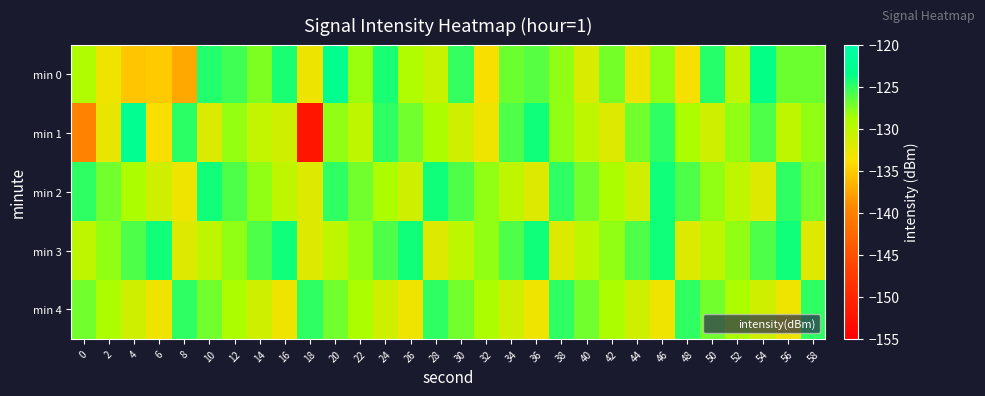

Reading right to left, list all the values displayed in this chart.

min 0: 58=-126.9	56=-126.9	54=-123.6	52=-130.2	50=-124.8	48=-133.4	46=-128.0	44=-133.1	42=-127.2	40=-131.7	38=-128.0	36=-126.2	34=-126.9	32=-133.6	30=-125.2	28=-130.6	26=-129.1	24=-124.3	22=-128.3	20=-122.8	18=-132.9	16=-124.4	14=-127.4	12=-125.5	10=-124.6	8=-137.2	6=-135.2	4=-135.4	2=-133.0	0=-129.1
min 1: 58=-128.0	56=-130.0	54=-126.0	52=-128.0	50=-131.0	48=-129.0	46=-125.0	44=-127.0	42=-132.0	40=-130.0	38=-128.0	36=-124.0	34=-126.0	32=-133.0	30=-131.0	28=-129.0	26=-127.0	24=-125.0	22=-130.0	20=-128.0	18=-152.2	16=-131.0	14=-130.4	12=-128.1	10=-131.8	8=-124.9	6=-133.6	4=-122.7	2=-132.7	0=-139.8
min 2: 58=-127.0	56=-125.0	54=-132.0	52=-130.0	50=-128.0	48=-126.0	46=-124.0	44=-131.0	42=-129.0	40=-127.0	38=-125.0	36=-132.0	34=-130.0	32=-128.0	30=-126.0	28=-124.0	26=-131.0	24=-129.0	22=-127.0	20=-125.0	18=-132.0	16=-130.0	14=-128.0	12=-126.0	10=-124.0	8=-133.0	6=-131.0	4=-129.0	2=-127.0	0=-125.0
min 3: 58=-132.0	56=-124.0	54=-126.0	52=-128.0	50=-130.0	48=-132.0	46=-124.0	44=-126.0	42=-128.0	40=-130.0	38=-132.0	36=-124.0	34=-126.0	32=-128.0	30=-130.0	28=-132.0	26=-124.0	24=-126.0	22=-128.0	20=-130.0	18=-132.0	16=-124.0	14=-126.0	12=-128.0	10=-130.0	8=-132.0	6=-124.0	4=-126.0	2=-128.0	0=-130.0
min 4: 58=-125.0	56=-133.0	54=-131.0	52=-129.0	50=-127.0	48=-125.0	46=-133.0	44=-131.0	42=-129.0	40=-127.0	38=-125.0	36=-133.0	34=-131.0	32=-129.0	30=-127.0	28=-125.0	26=-133.0	24=-131.0	22=-129.0	20=-127.0	18=-125.0	16=-133.0	14=-131.0	12=-129.0	10=-127.0	8=-125.0	6=-133.0	4=-131.0	2=-129.0	0=-127.0